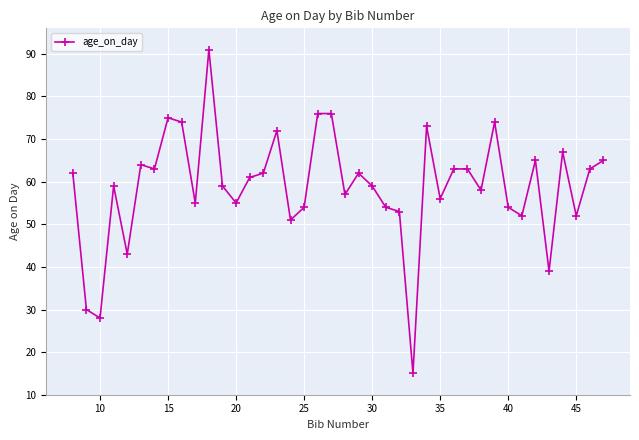

True or false: the data has more than 0 interior local peaks.

True